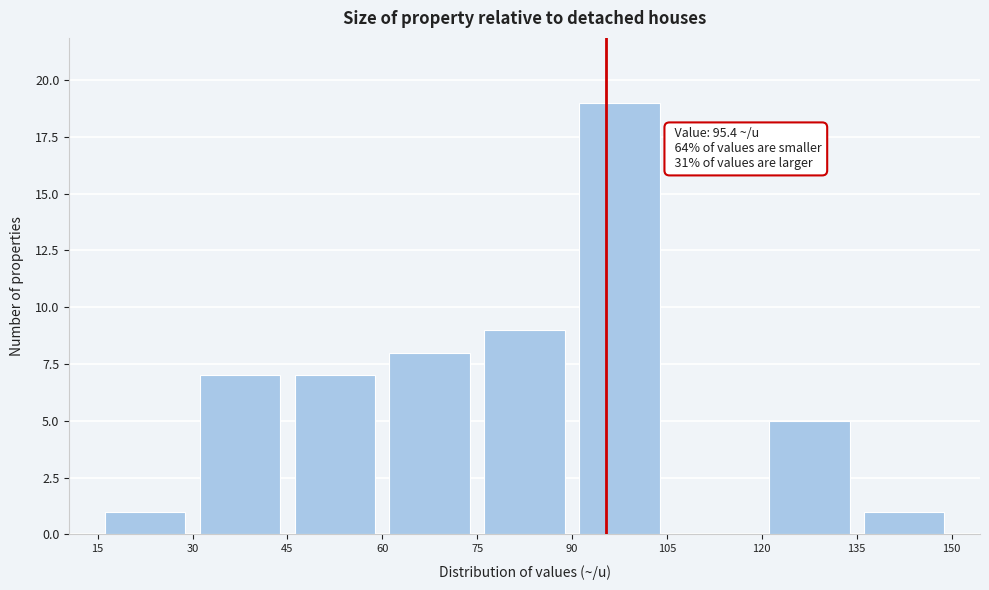

Over which range of the x-axis is the bar tallest?

90 to 105